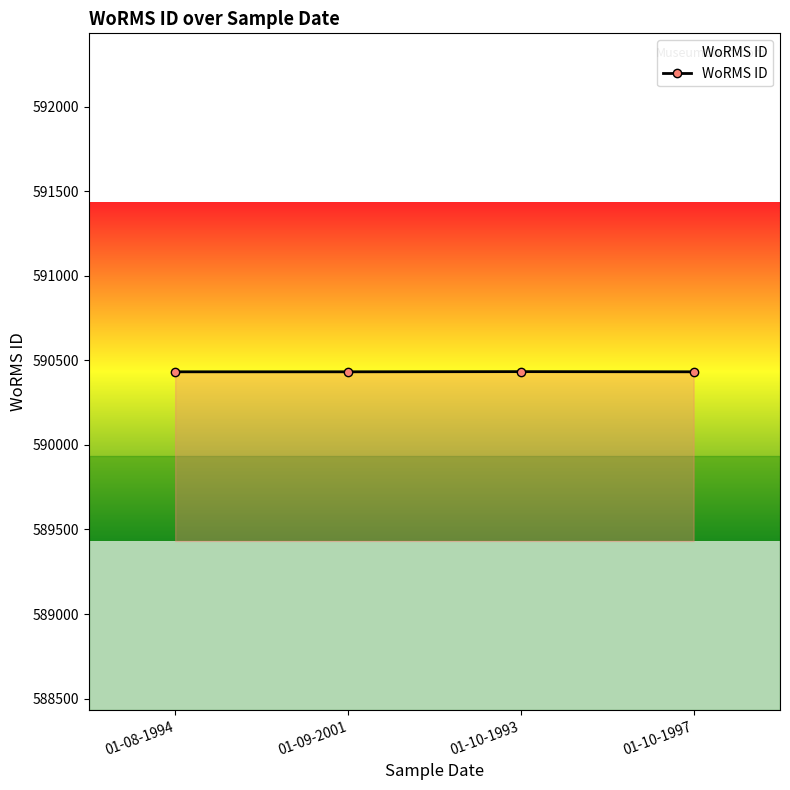

Count the values in the range 590432 to 590433.

4